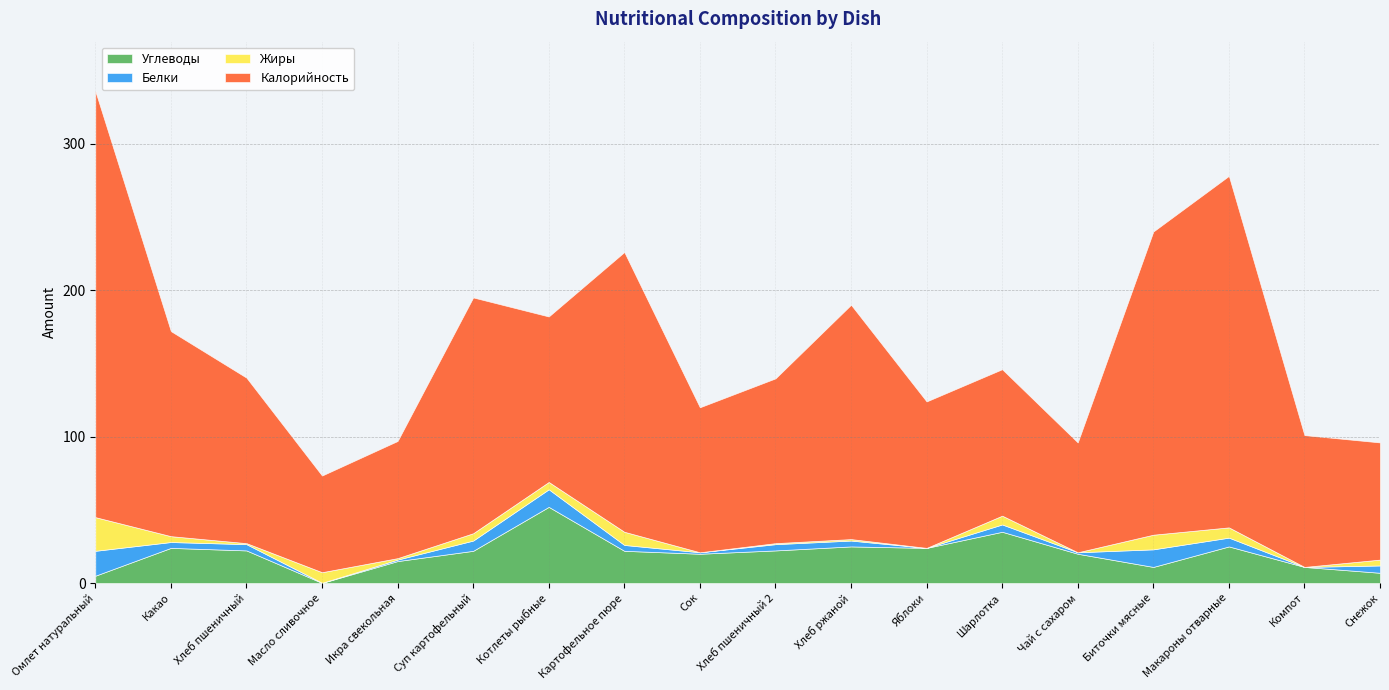

Which category has the lowest value across all series?

Яблоки